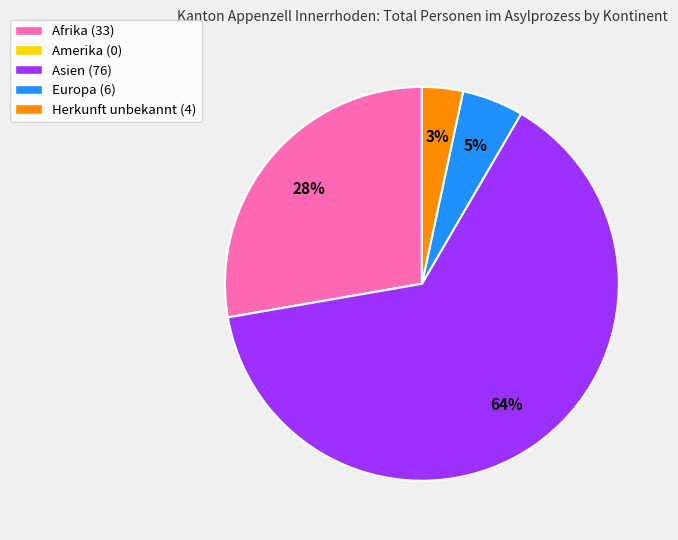

Do Europa (6) and Asien (76) together represent more than half of the pie?

Yes